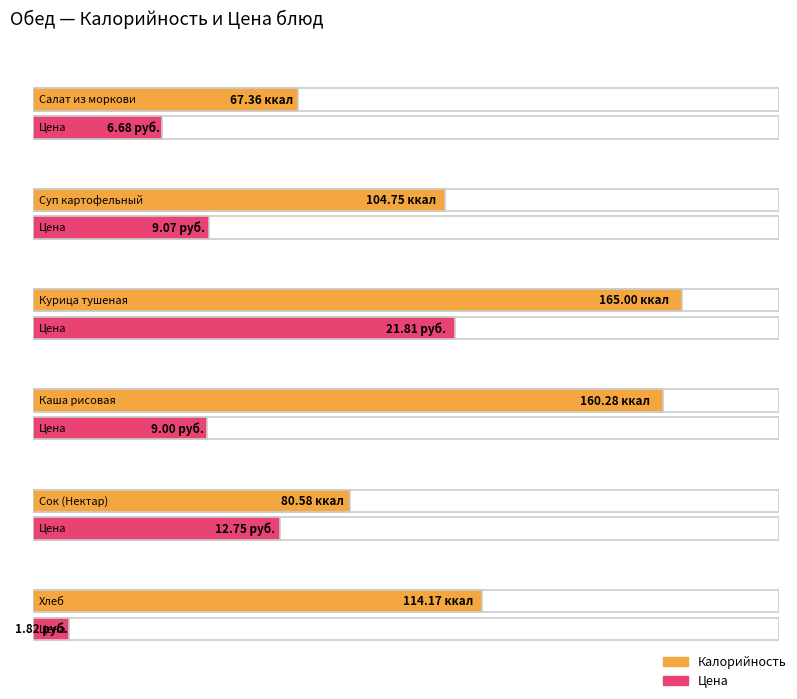

Which series has the widest spread of values?

Калорийность